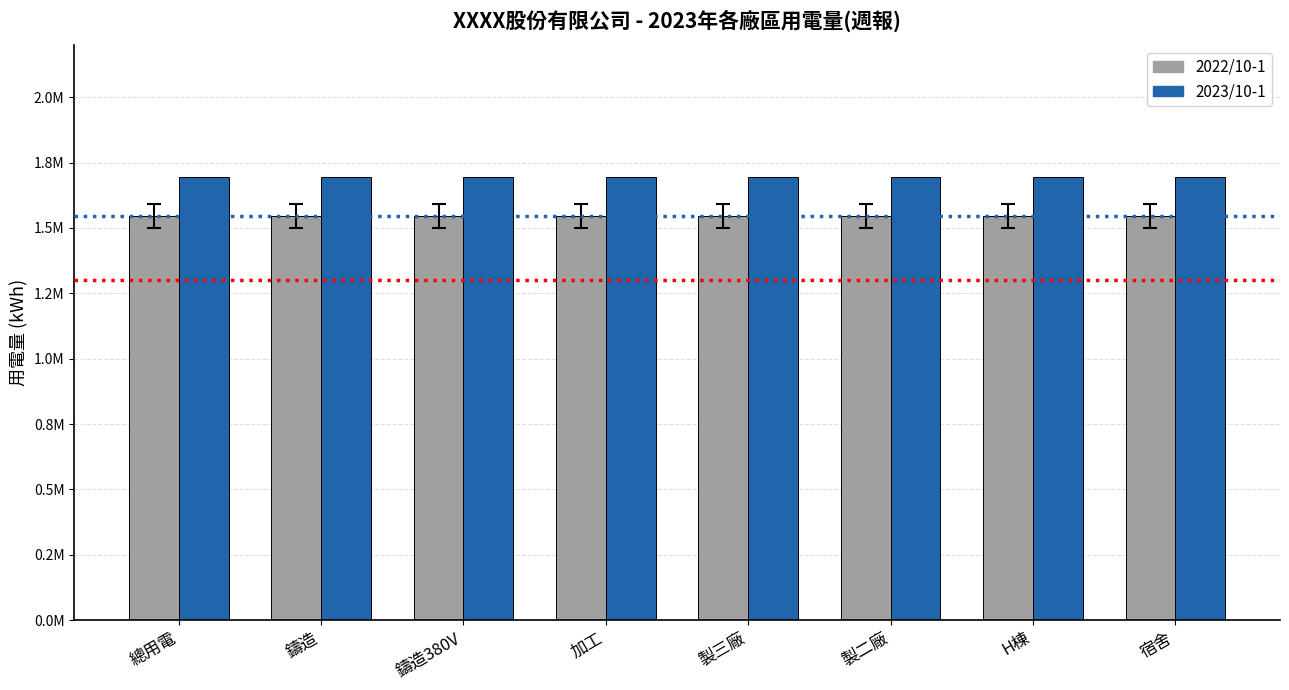

Does the chart contain any negative values?

No